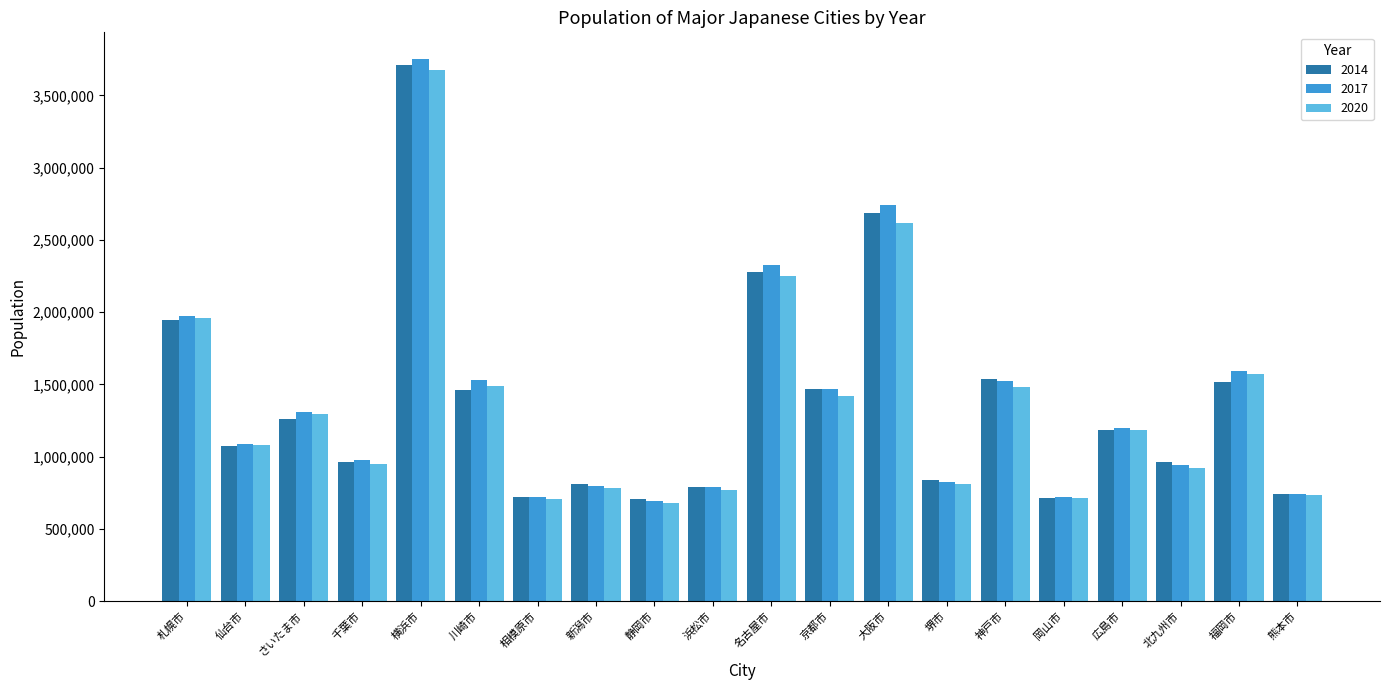

Where does the 2017 series first go above 1199000?

札幌市